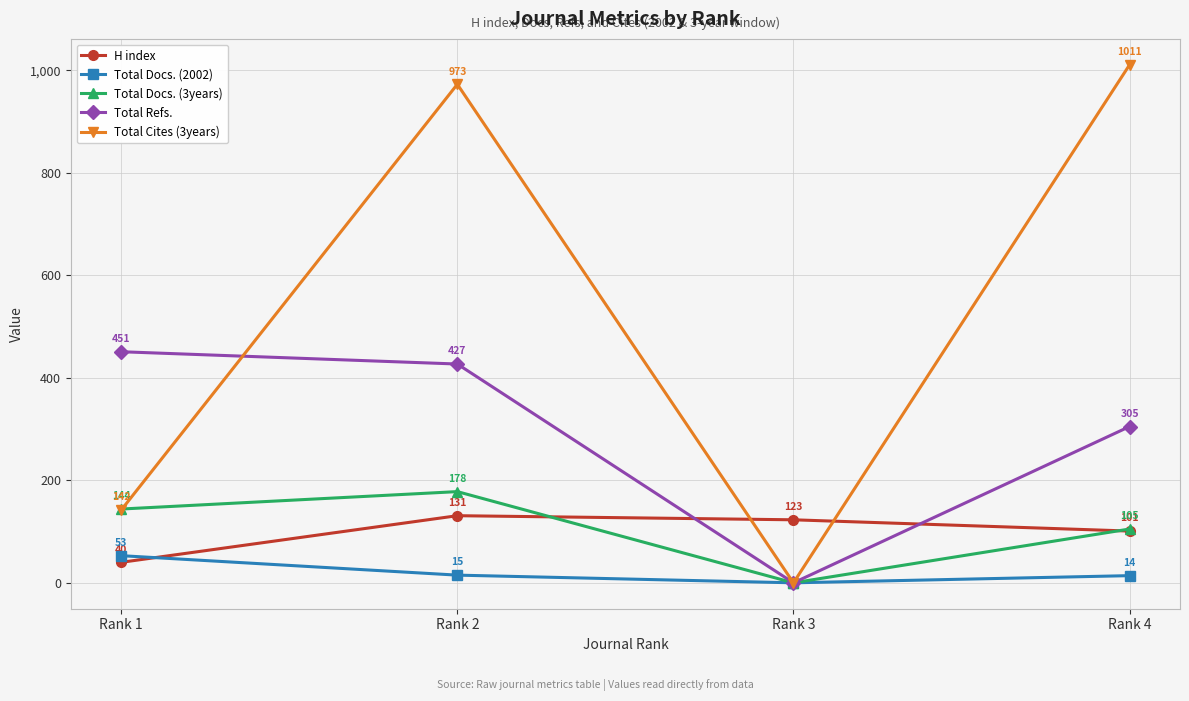

How many distinct data groups are displayed?

5